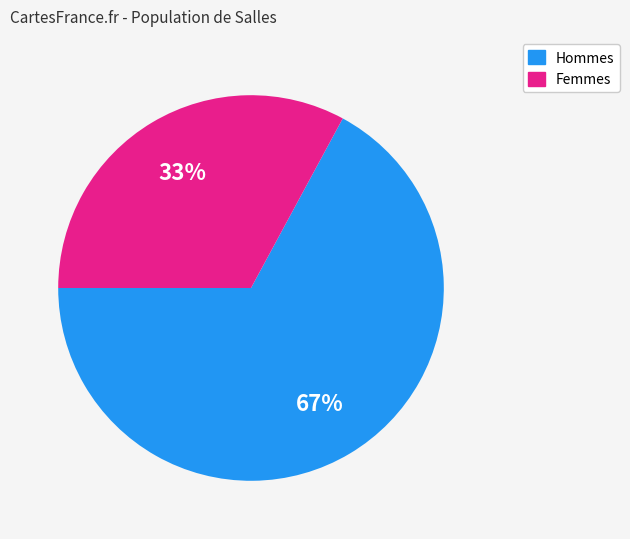

Is there any slice that represents more than half of the pie?

Yes